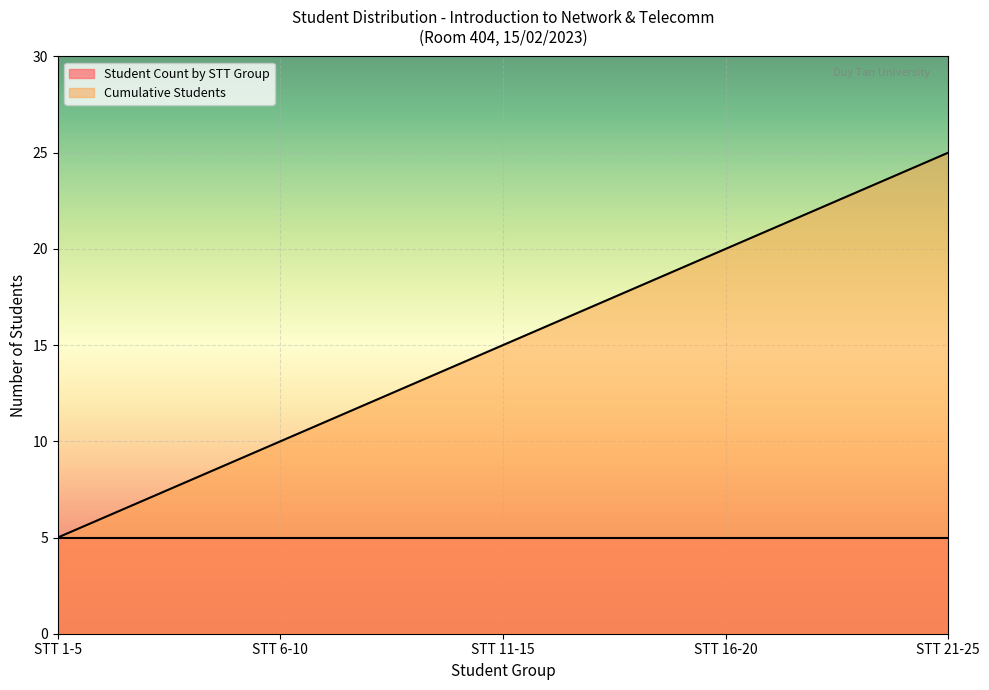

List the labels in order of value, largest first.

STT 21-25, STT 16-20, STT 11-15, STT 6-10, STT 1-5